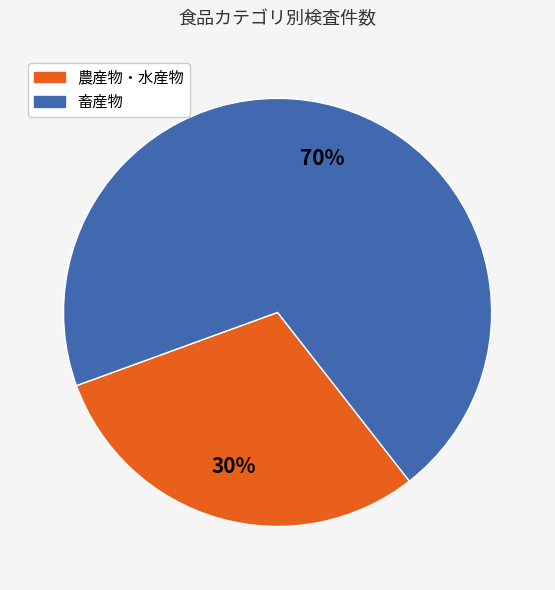

Is there a majority slice in this chart?

Yes